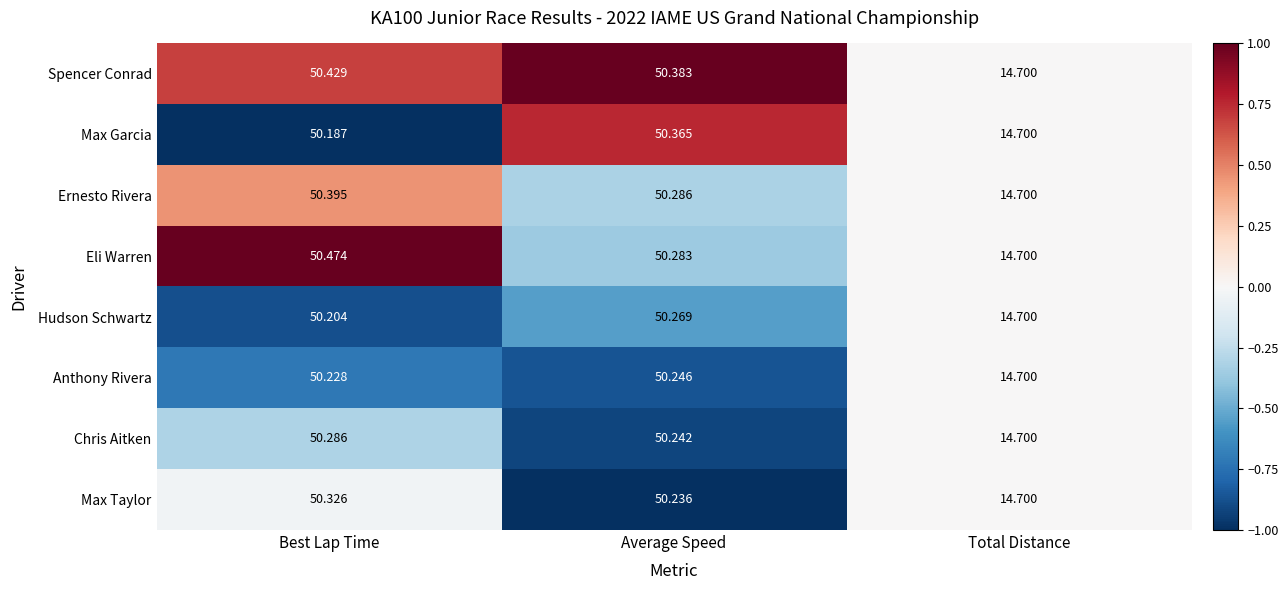

Which category has the lowest value across all series?

Total Distance